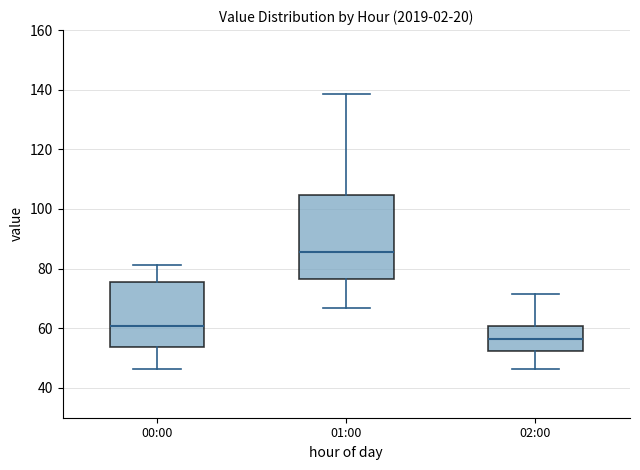

Which box has the highest median line?

01:00